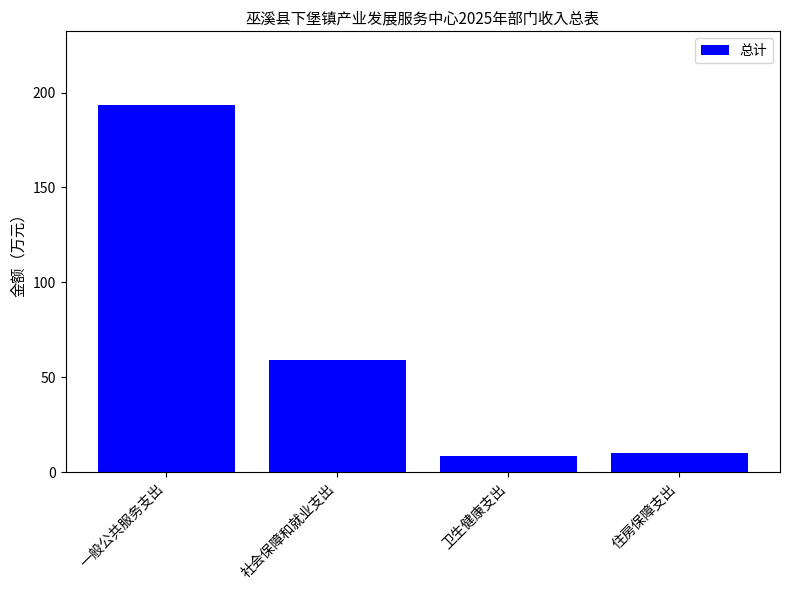

Reading left to right, list all the values displayed in this chart.

一般公共服务支出=193.6	社会保障和就业支出=59.3	卫生健康支出=8.3	住房保障支出=9.9